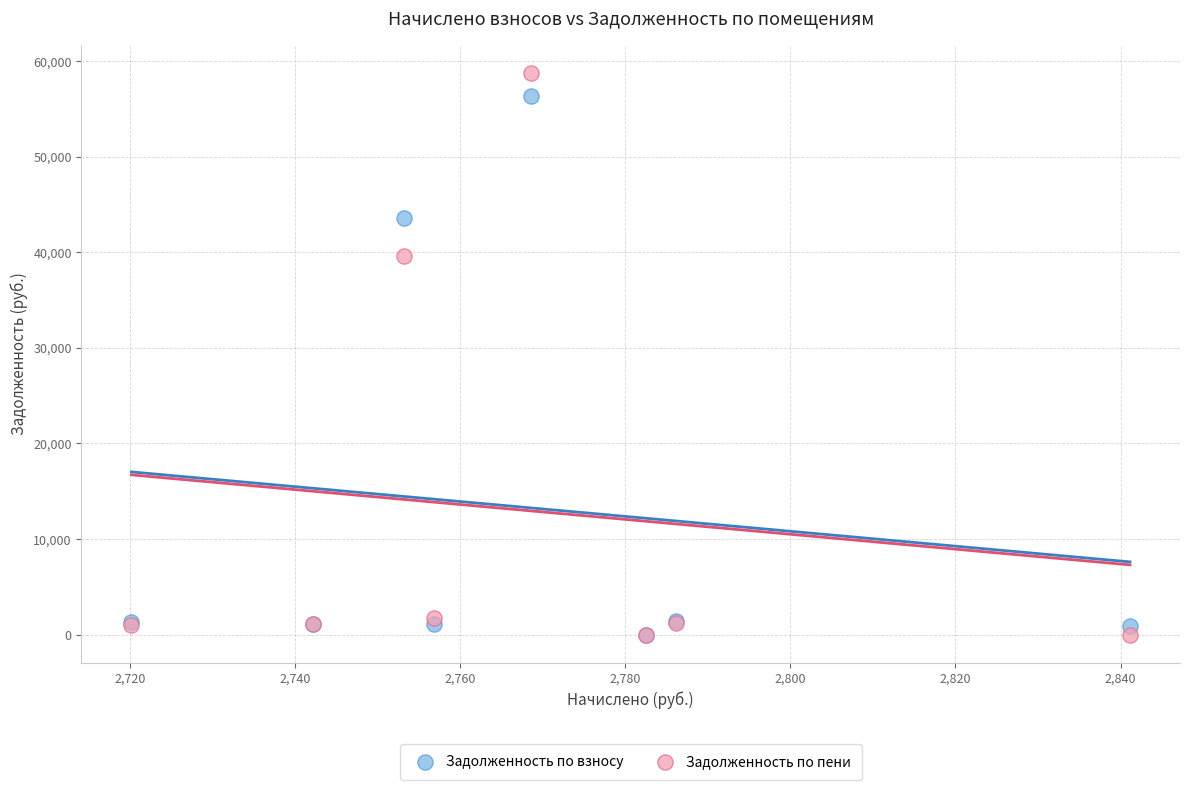

Which series has the widest spread of Y values?

Задолженность по пени